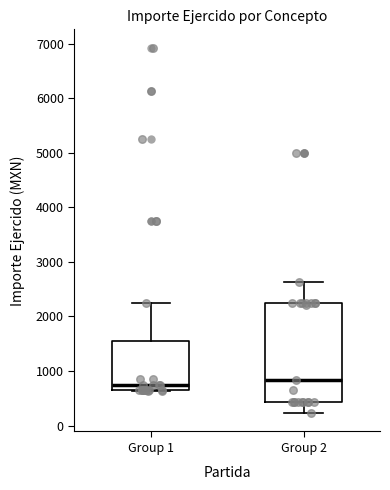

Reading left to right, read every box against the y-axis: the position of its median line, the range the box covers, and the ends of its whiskers. The values are not printed on the chart, so give them approximately, as read against the axis.

Group 1: median 800, box 700 to 1600, whiskers 600 to 2300
Group 2: median 800, box 400 to 2300, whiskers 200 to 2600